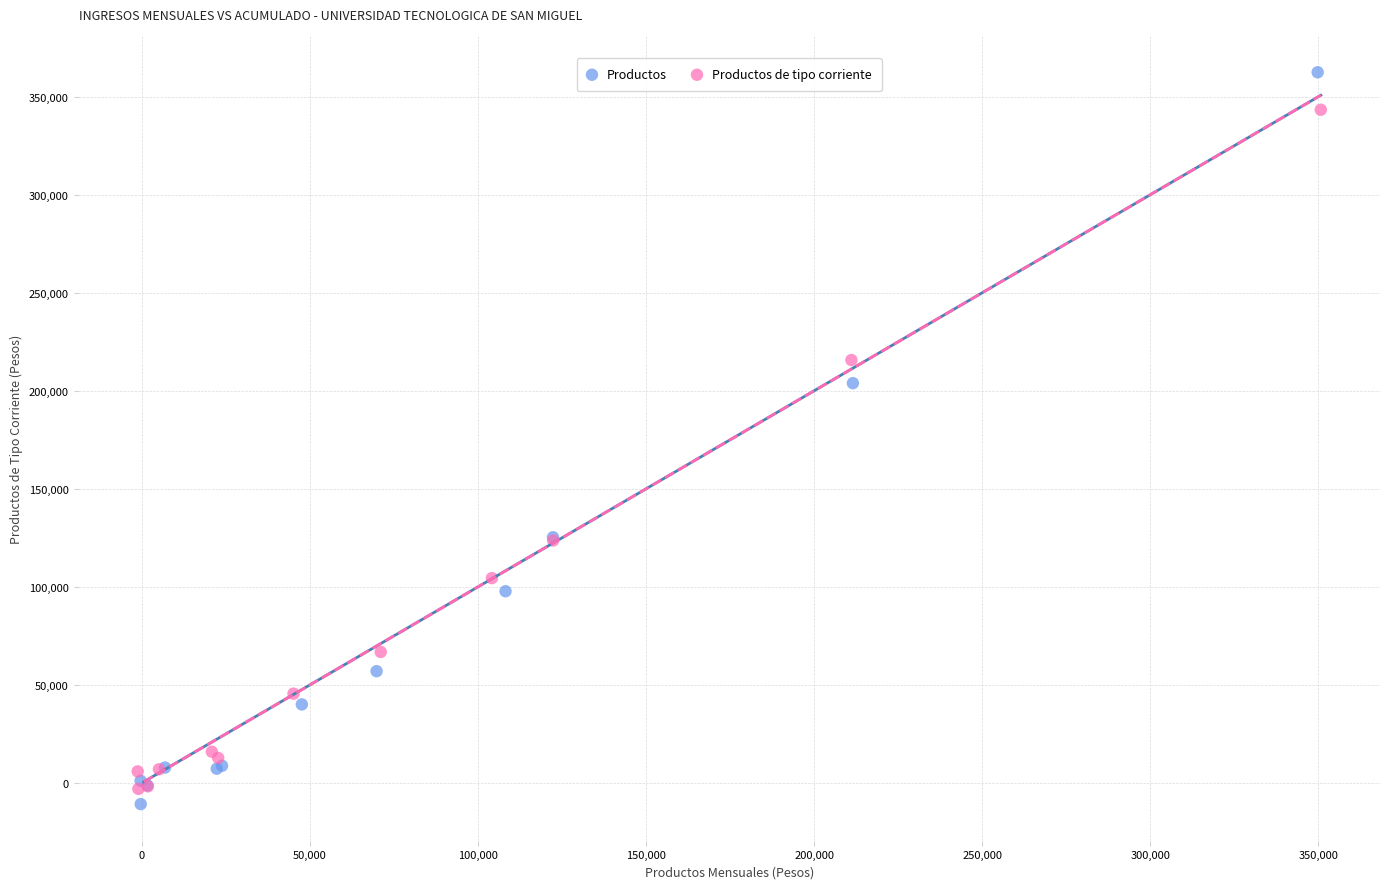

What are all the series names shown in the legend?

Productos, Productos de tipo corriente